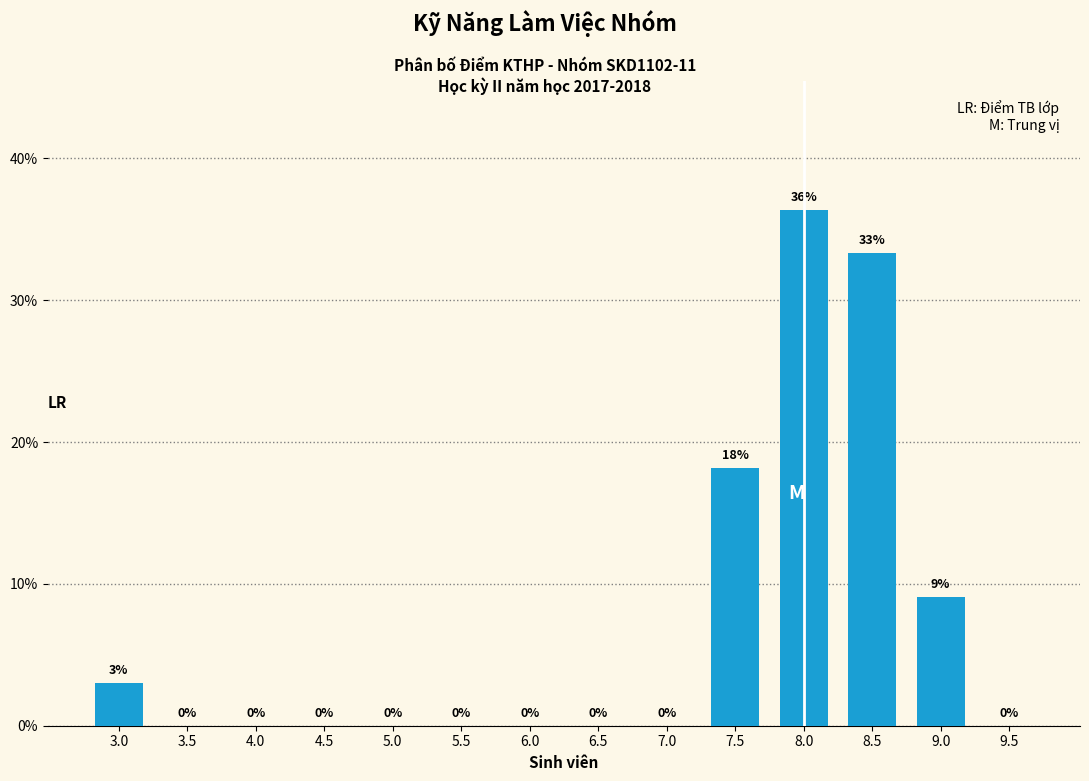

True or false: the data shows 15.3 at 4.5.

False